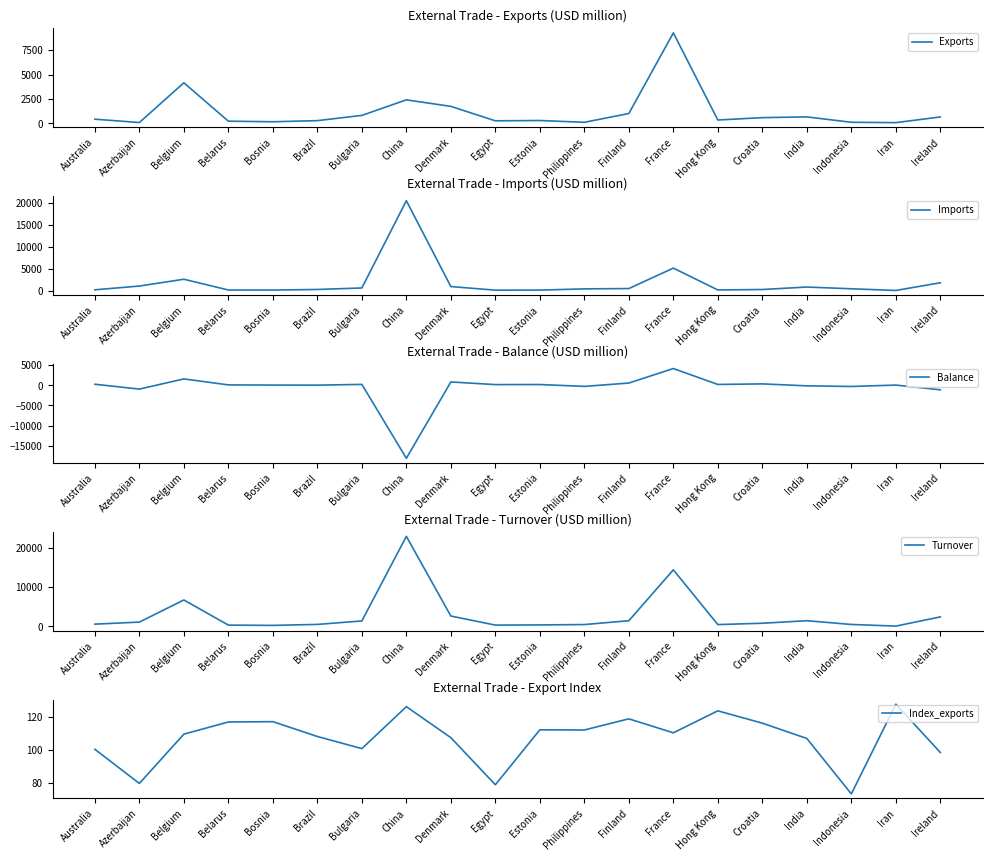

What is the lowest value of the Index_exports series?

73.6